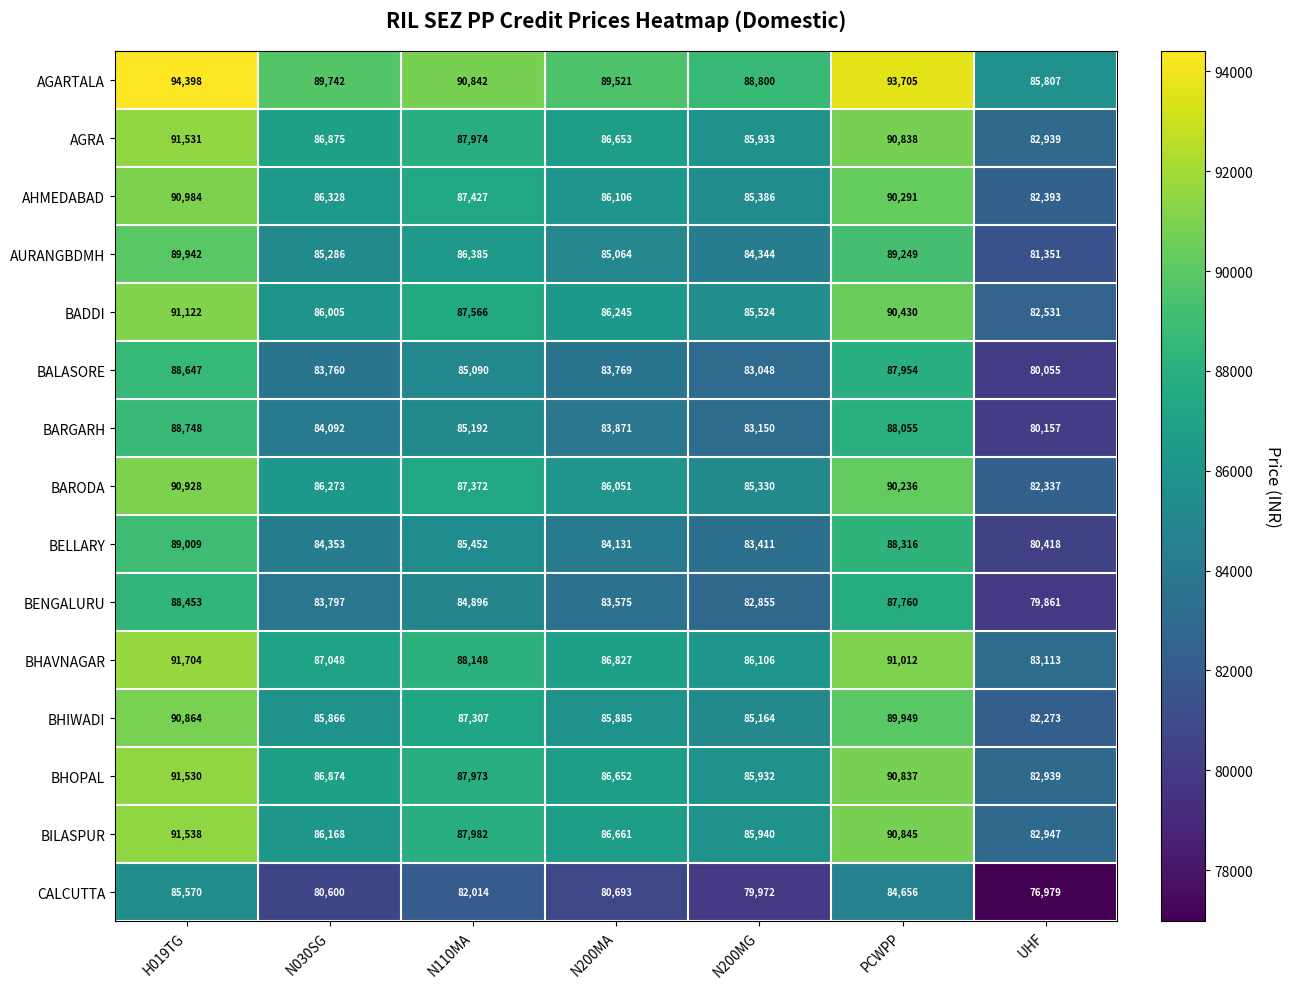

At which category does the chart reach its peak across all series?

H019TG